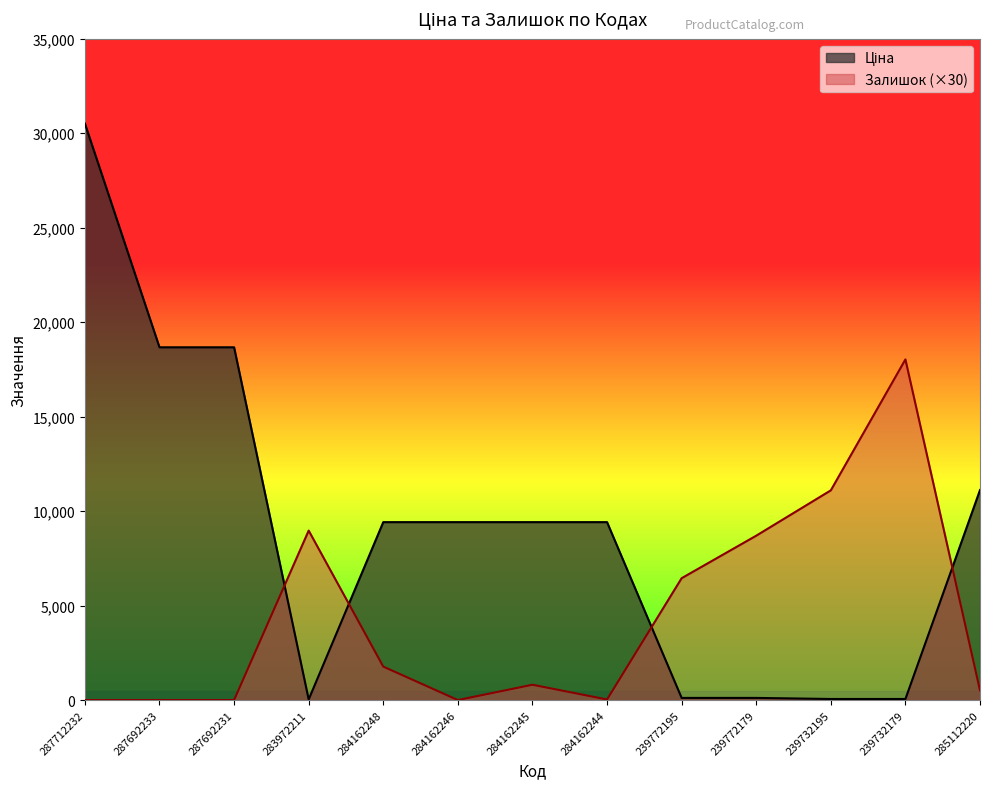

List the series in order of their peak value, lowest first.

Залишок, Ціна